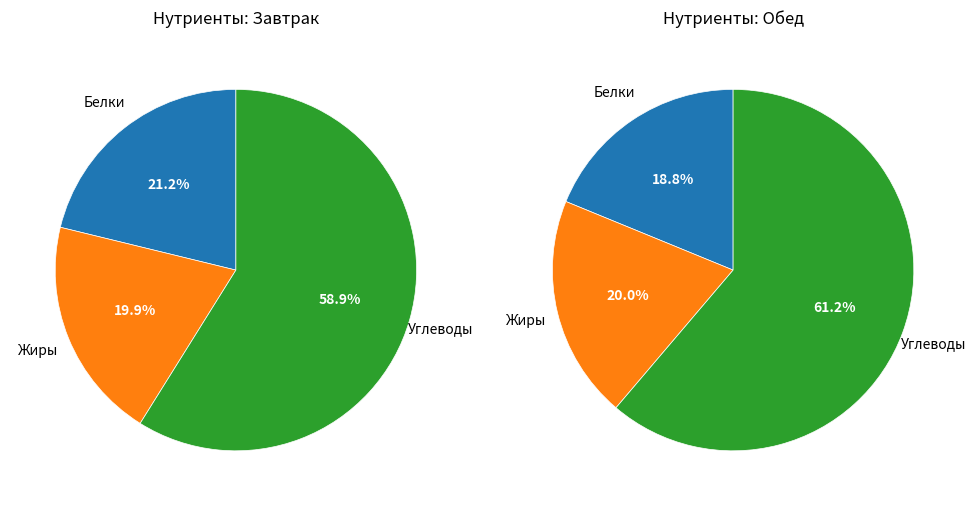

Is it true that 7 is 6% of the pie?

True